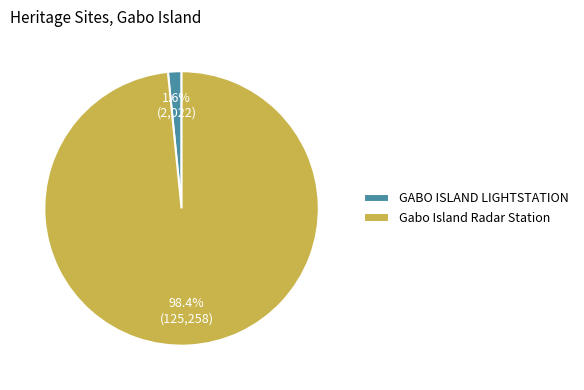

What is the majority slice?

Gabo Island Radar Station